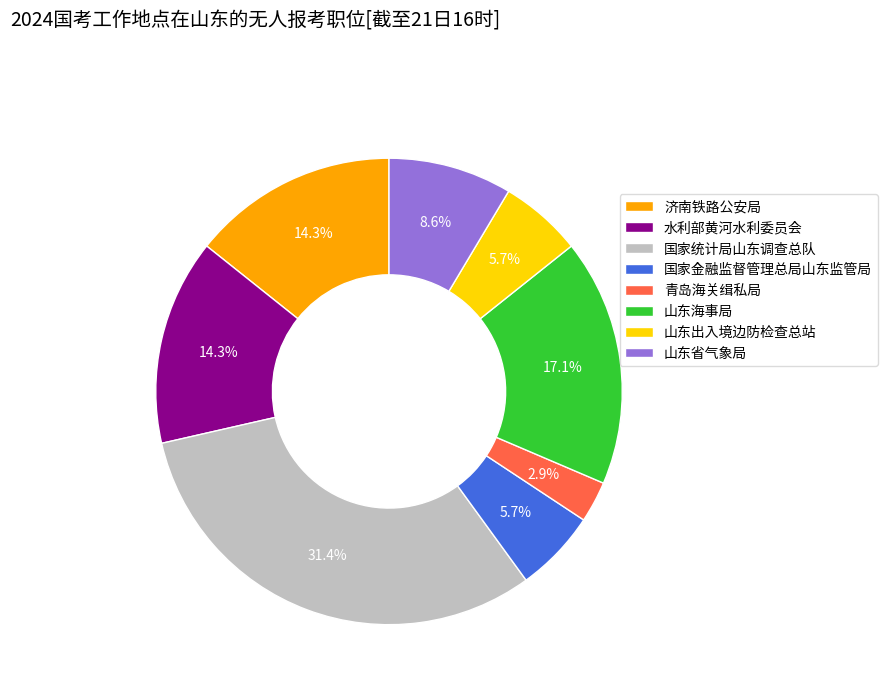

How much of the chart is everything except 国家统计局山东调查总队?

68.6%